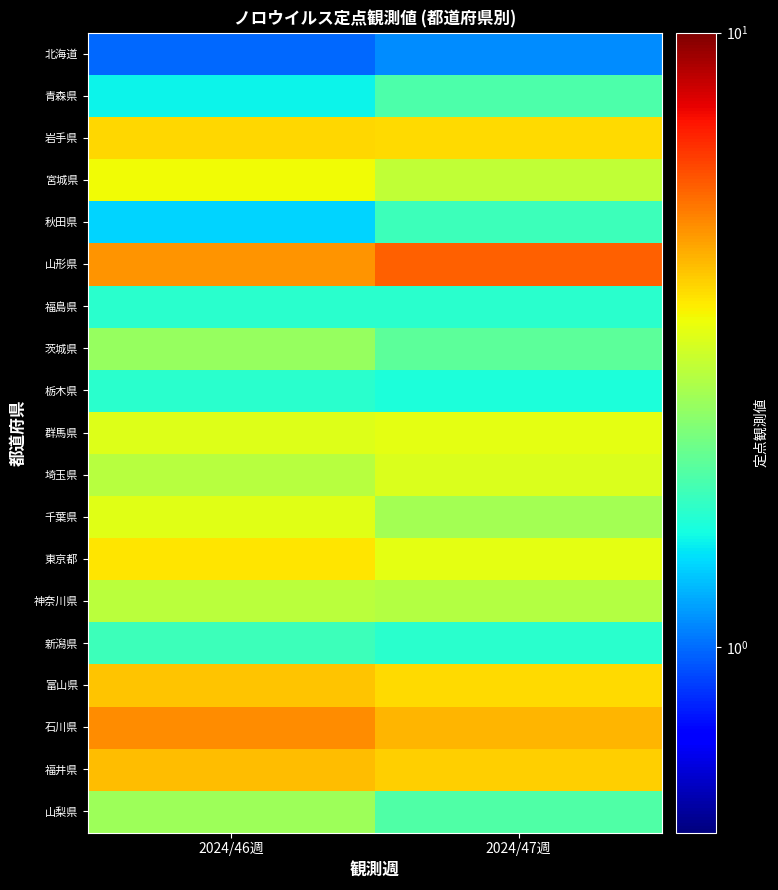

Reading left to right, extract all data points from this chart.

北海道: 2024/46週=1.0	2024/47週=1.1
青森県: 2024/46週=1.5	2024/47週=1.9
岩手県: 2024/46週=3.9	2024/47週=3.8
宮城県: 2024/46週=3.4	2024/47週=2.9
秋田県: 2024/46週=1.4	2024/47週=1.8
山形県: 2024/46週=4.8	2024/47週=5.6
福島県: 2024/46週=1.6	2024/47週=1.6
茨城県: 2024/46週=2.5	2024/47週=2.0
栃木県: 2024/46週=1.6	2024/47週=1.6
群馬県: 2024/46週=3.2	2024/47週=3.3
埼玉県: 2024/46週=2.8	2024/47週=3.1
千葉県: 2024/46週=3.2	2024/47週=2.6
東京都: 2024/46週=3.7	2024/47週=3.3
神奈川県: 2024/46週=2.8	2024/47週=2.7
新潟県: 2024/46週=1.8	2024/47週=1.6
富山県: 2024/46週=4.1	2024/47週=3.8
石川県: 2024/46週=4.9	2024/47週=4.3
福井県: 2024/46週=4.2	2024/47週=4.0
山梨県: 2024/46週=2.5	2024/47週=1.9